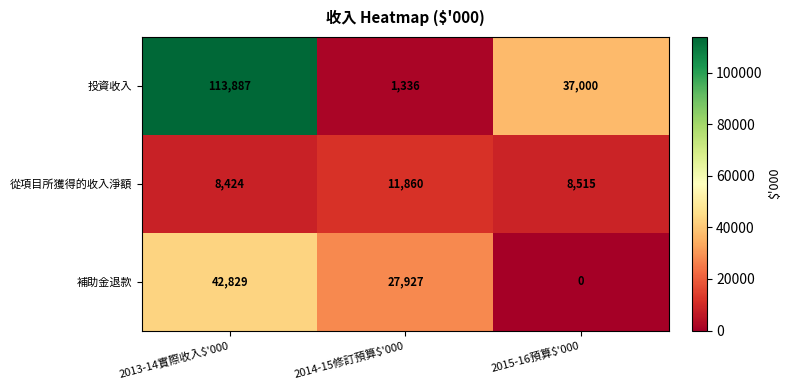

What is the sum of all 從項目所獲得的收入淨額 values?

28799